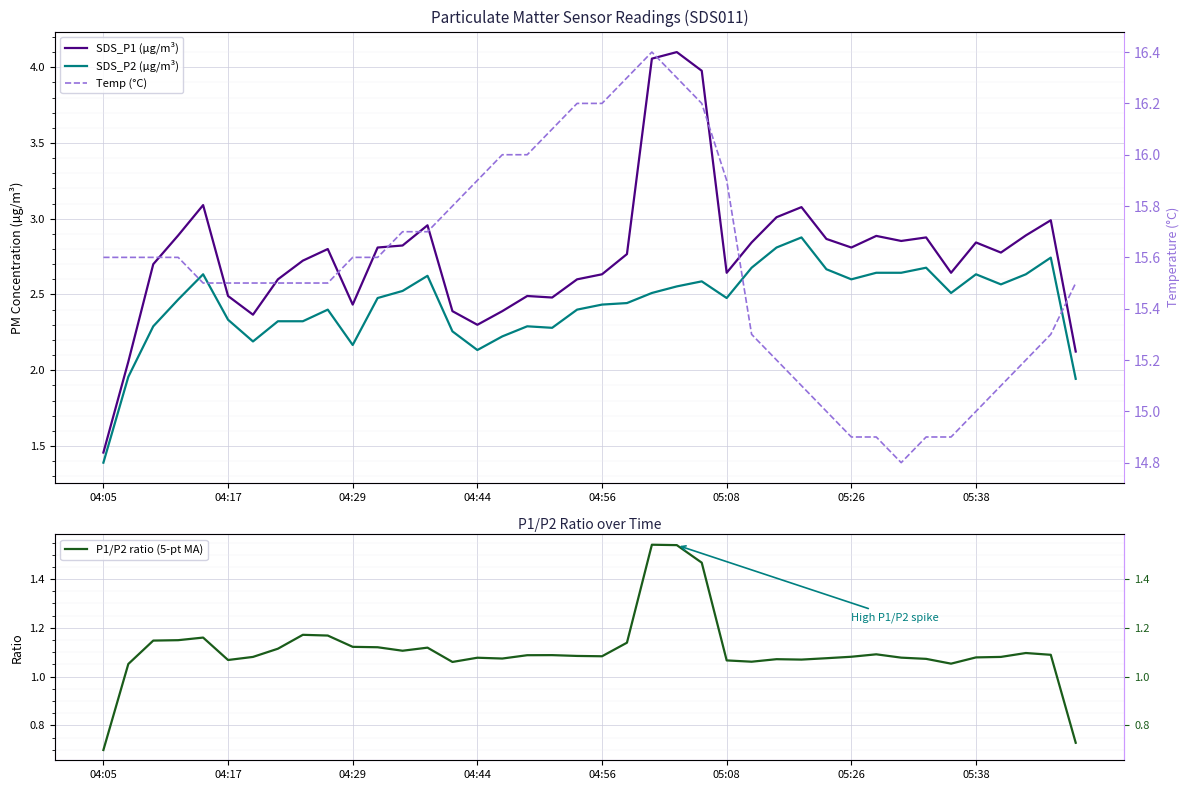

Which series has the widest spread of values?

SDS_P1 (µg/m³)